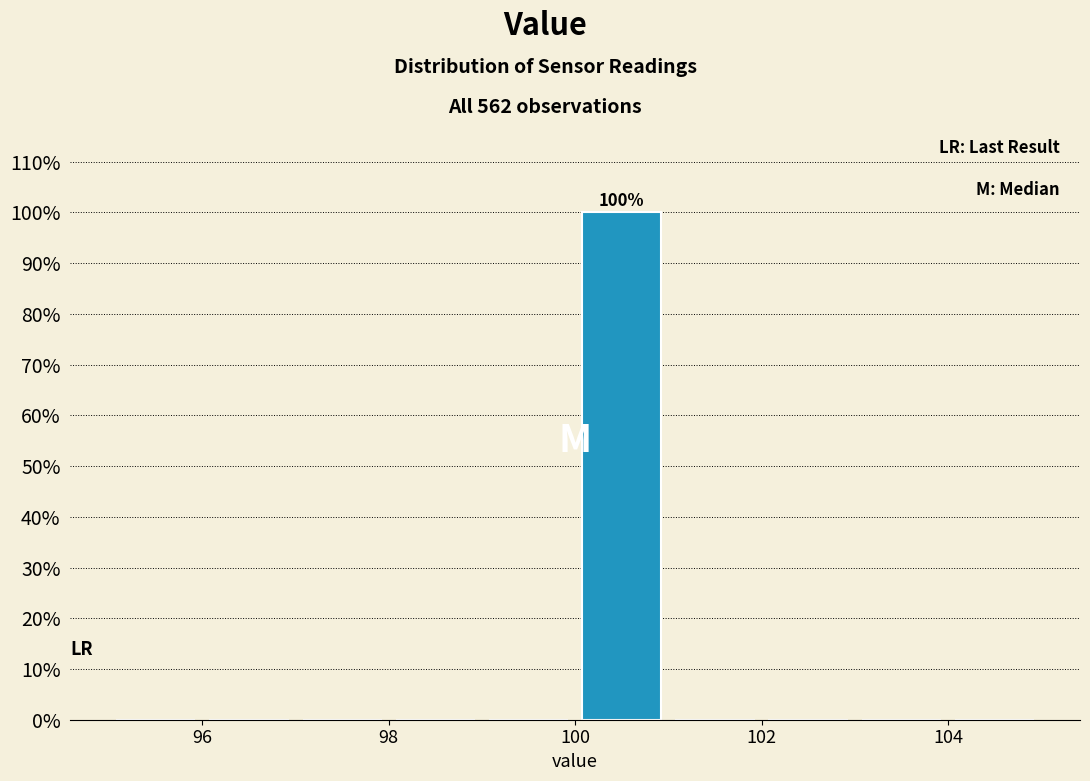

Over which range of the x-axis is the bar tallest?

100 to 101